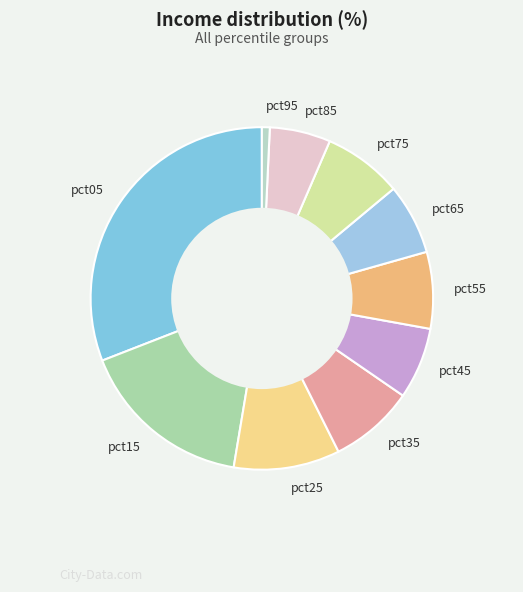

What is the smallest slice in the pie chart?

pct95